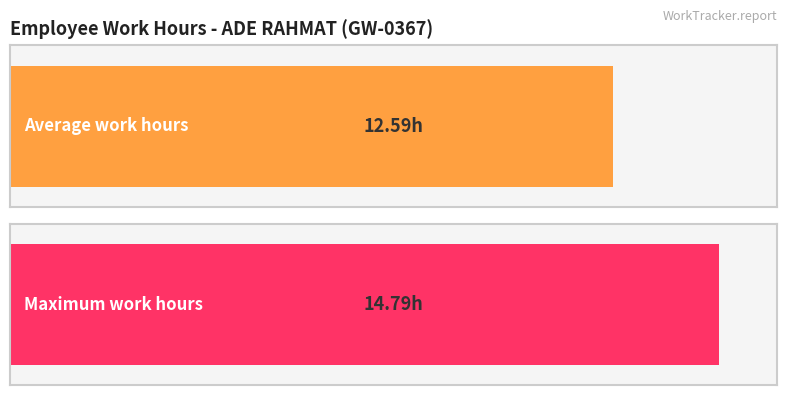

True or false: the data shows 5.7 at 18-Tue.

False